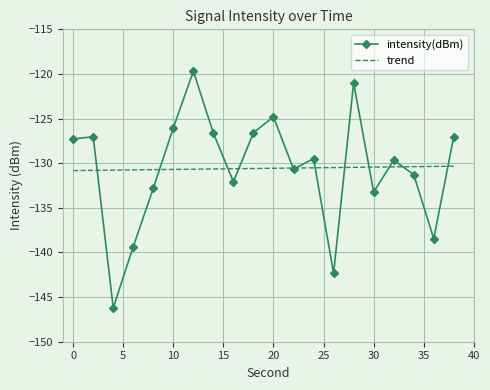

Rank the series by their maximum value, from lowest to highest.

trend, intensity(dBm)